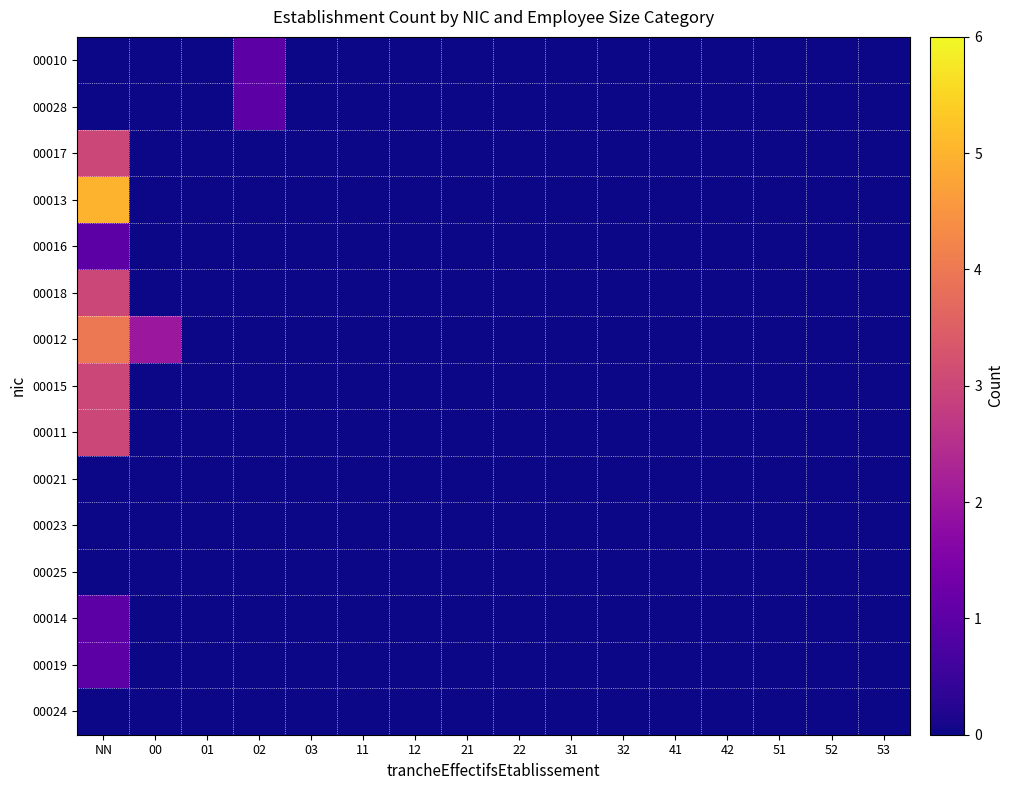

Rank the series by their maximum value, from highest to lowest.

00013, 00012, 00017, 00018, 00015, 00011, 00010, 00028, 00016, 00014, 00019, 00021, 00023, 00025, 00024